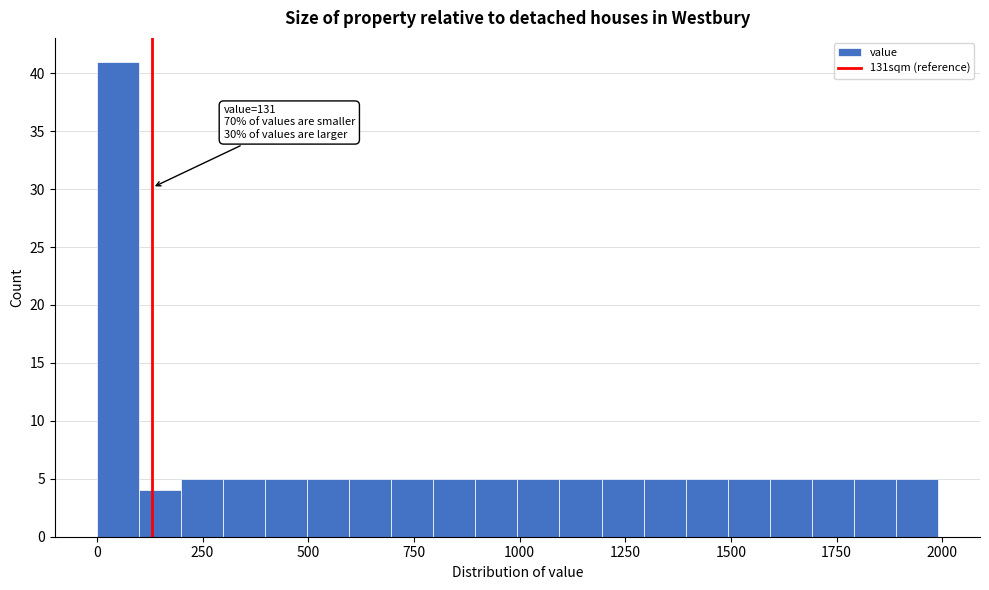

Read against the x-axis, roughly where is the centre of the tallest bar?

50